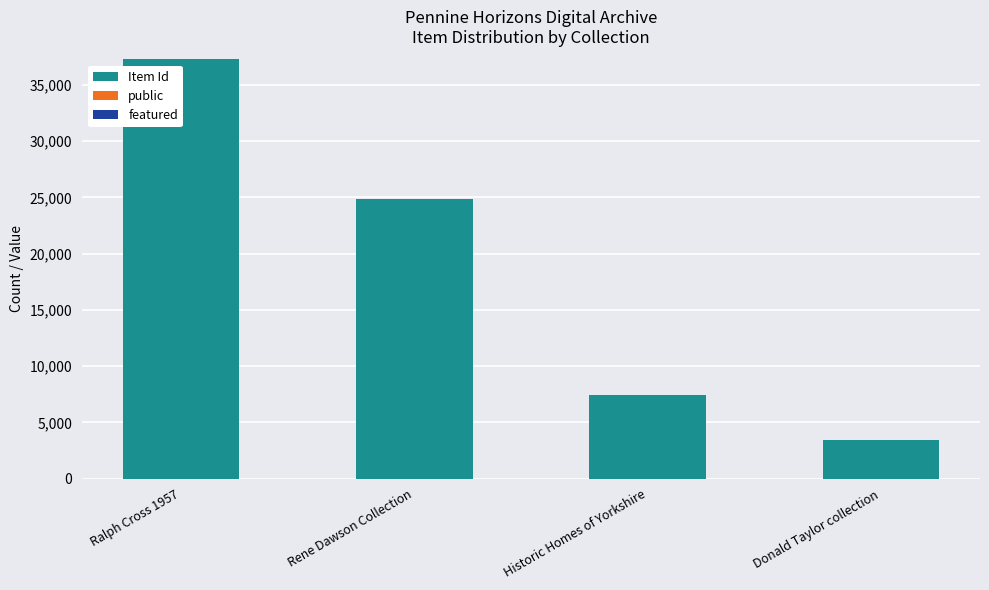

Which category has the highest value in the Item Id series?

Ralph Cross 1957